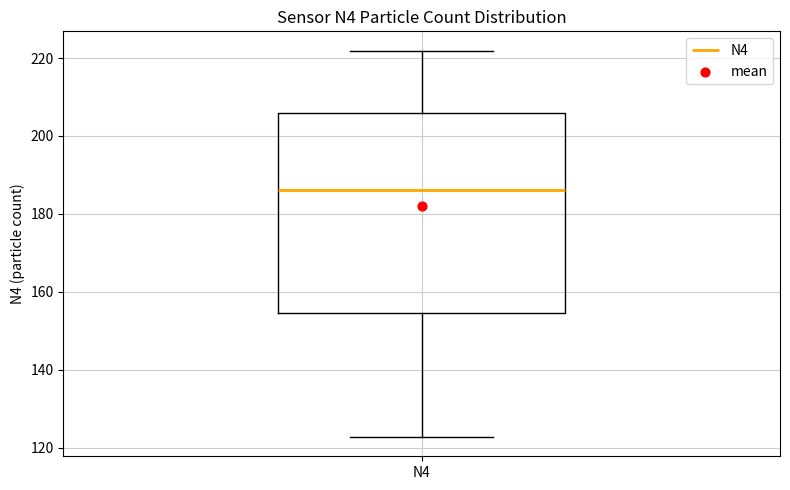

Where is the upper edge of the box for N4 on the y-axis? The values are not printed on the chart, so give them approximately, as read against the axis.

206